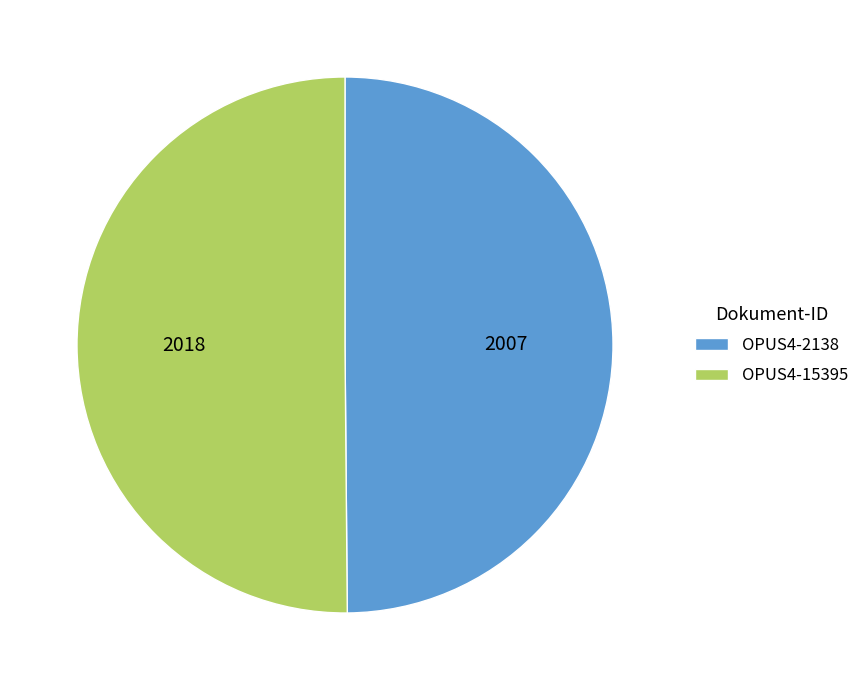

True or false: OPUS4-15395 accounts for 36% of the total.

False